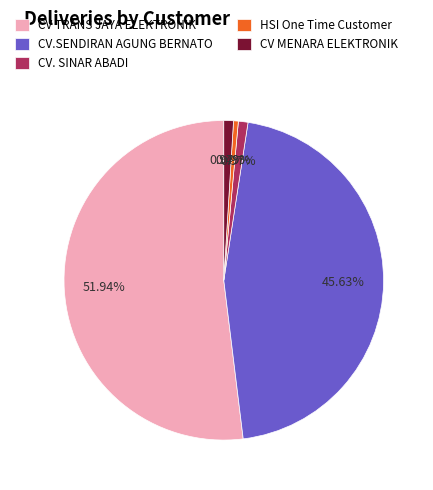

Is there a majority slice in this chart?

Yes